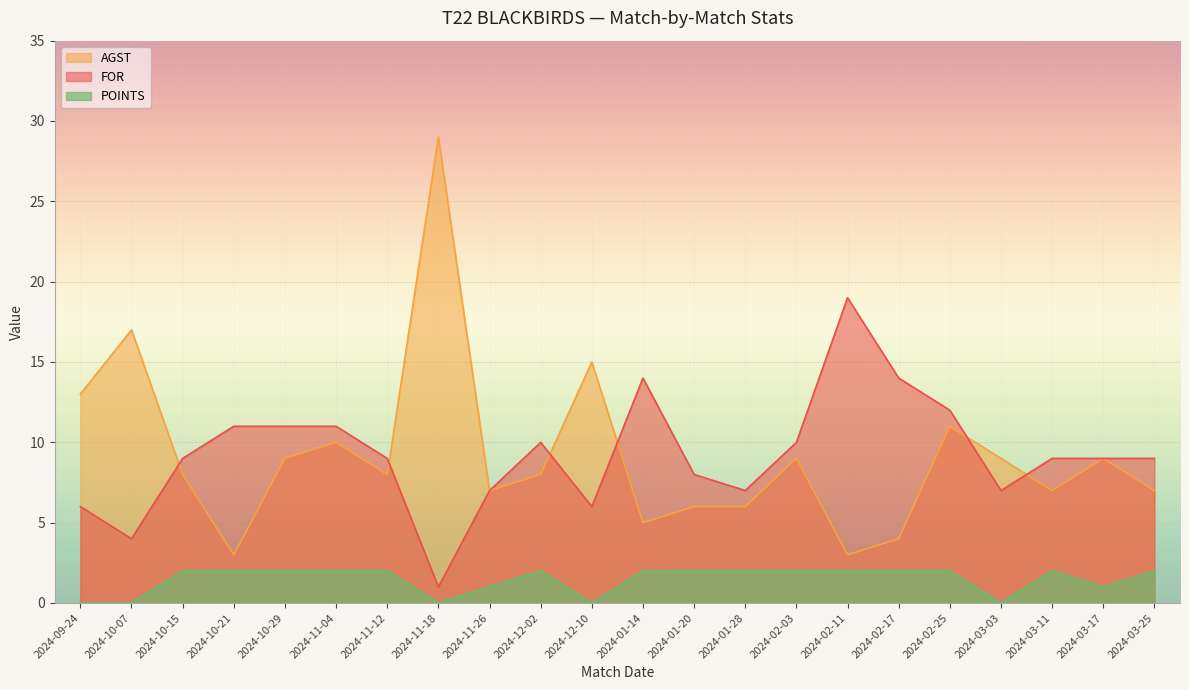

What is the difference between the highest and lowest values at 2024-03-17?

8